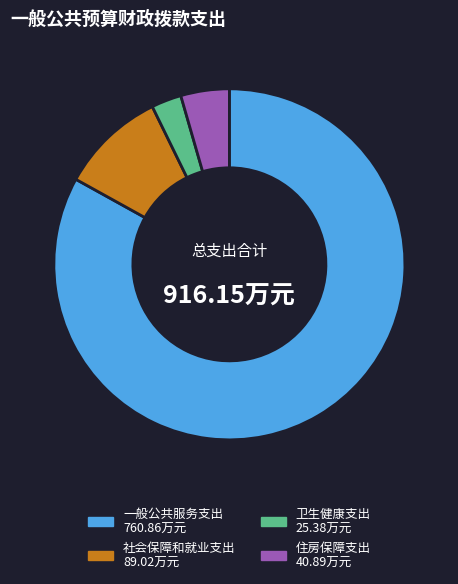

Which has a higher value, 住房保障支出 or 一般公共服务支出?

一般公共服务支出